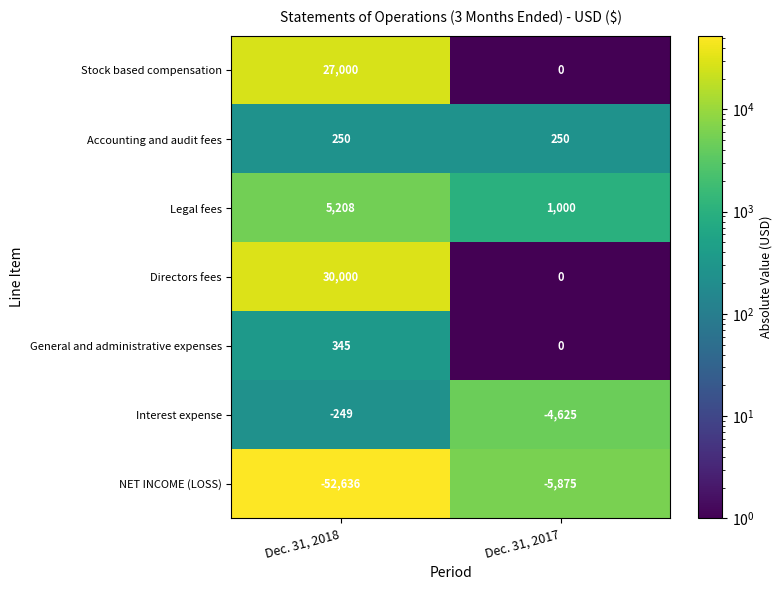

What is the maximum value shown in the chart?

30000